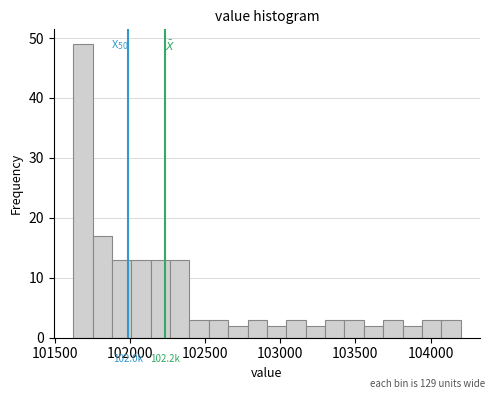

Around what value on the x-axis is the tallest bar? Give the approximate position of its centre, as read against the axis.

101700